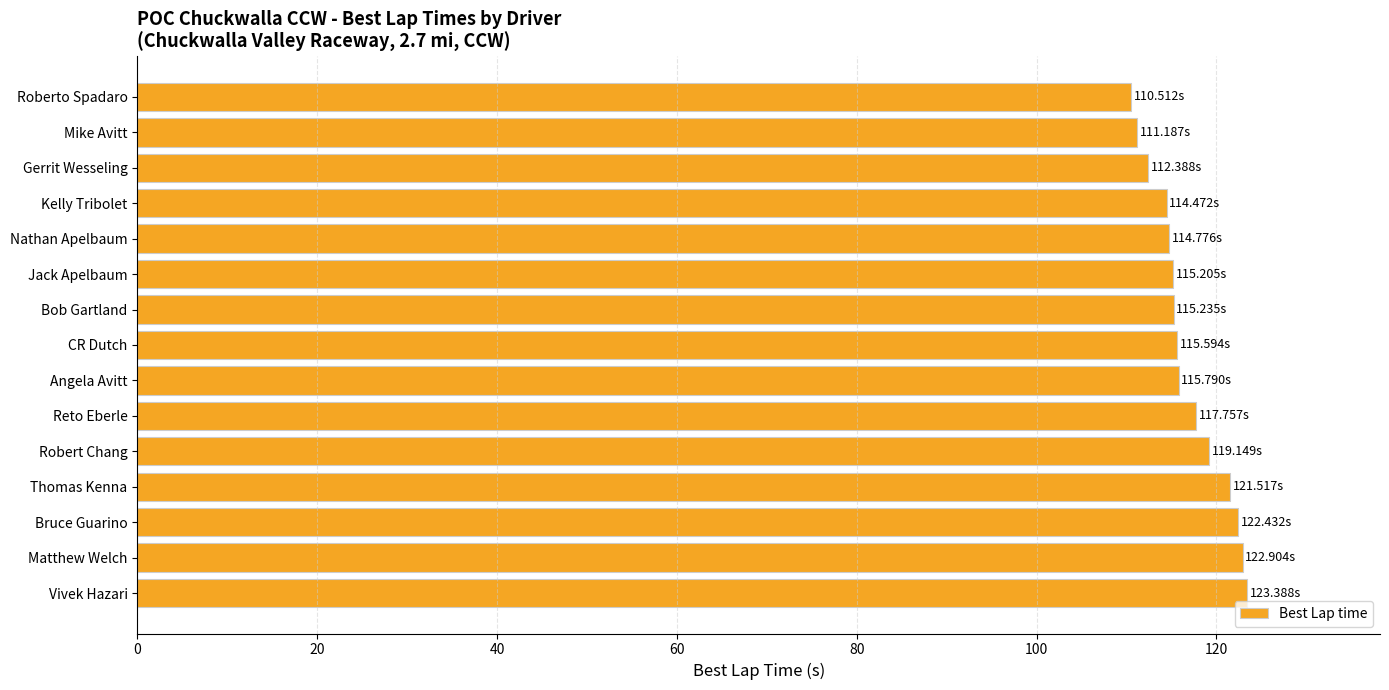

What is the label of the 12th bar from the bottom?

Kelly Tribolet